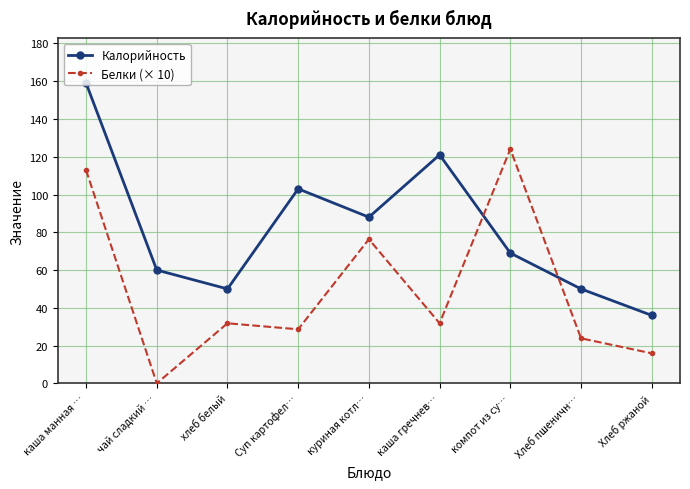

Reading left to right, extract all data points from this chart.

Калорийность: 159.0	60.0	50.0	103.0	88.0	121.0	69.0	50.0	36.0
Белки (× 10): 112.9	0.0	31.8	28.6	76.3	31.8	124.0	23.9	15.9